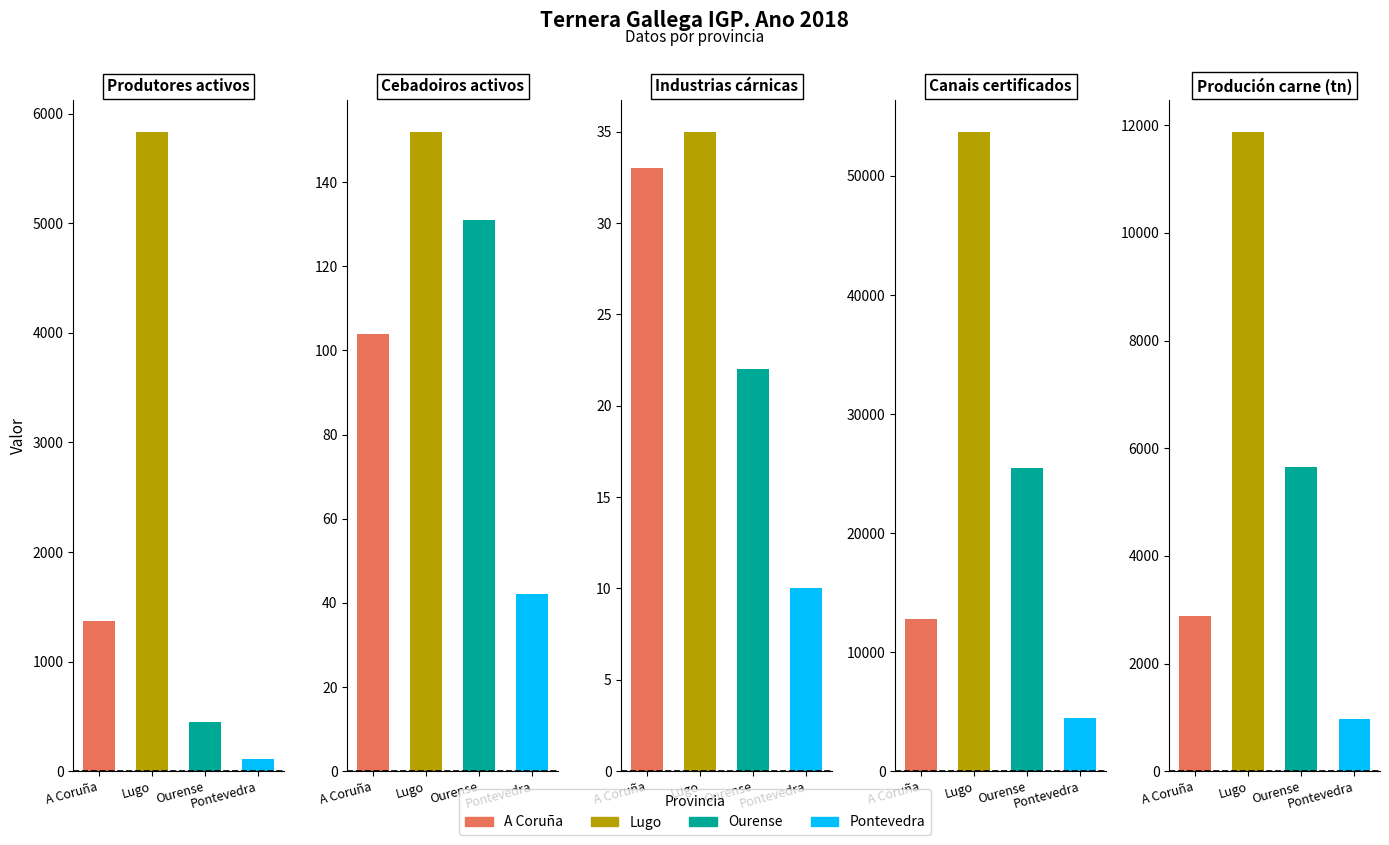

What is the spread (max minus min) of values at Produtores activos?

5722